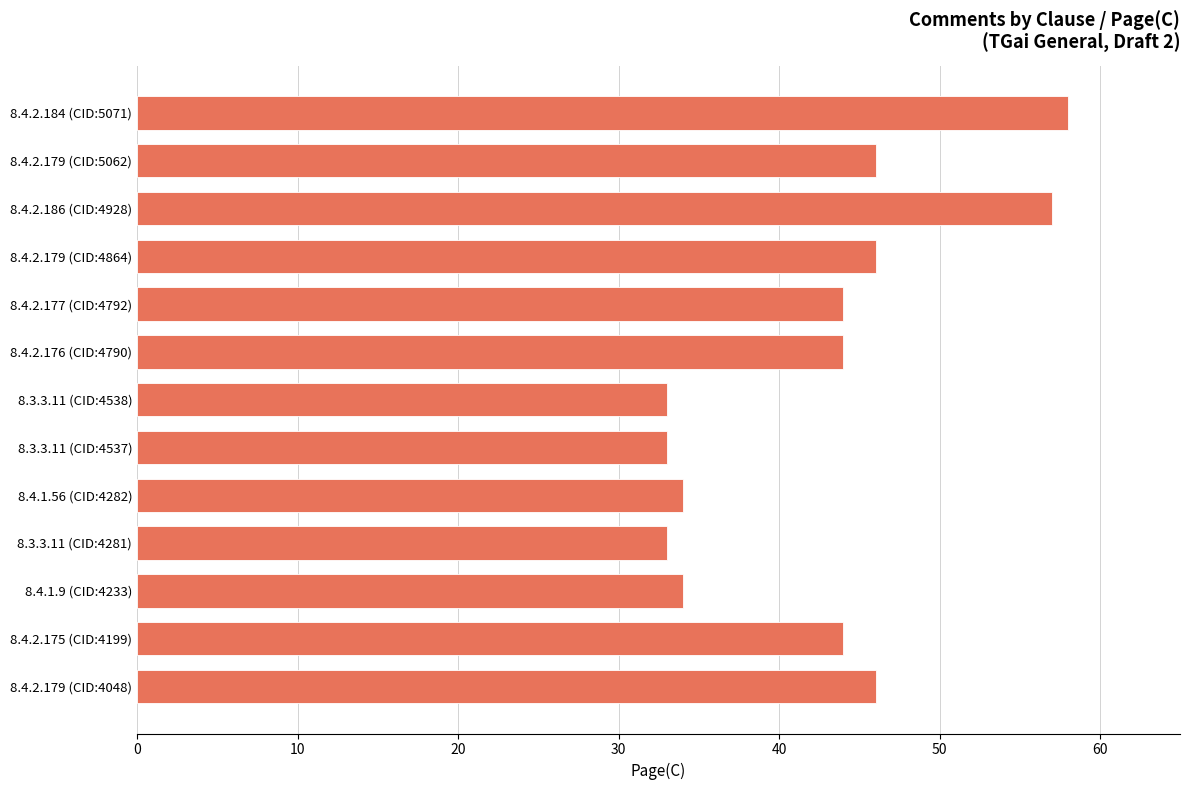

What is the label of the 4th bar from the top?

8.4.2.179 (CID:4864)